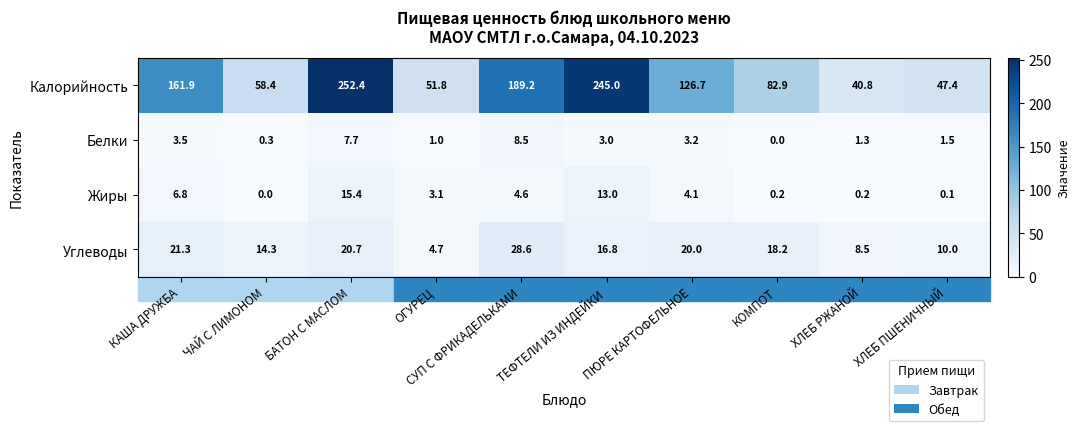

At how many categories does at least one series exceed 38?

10